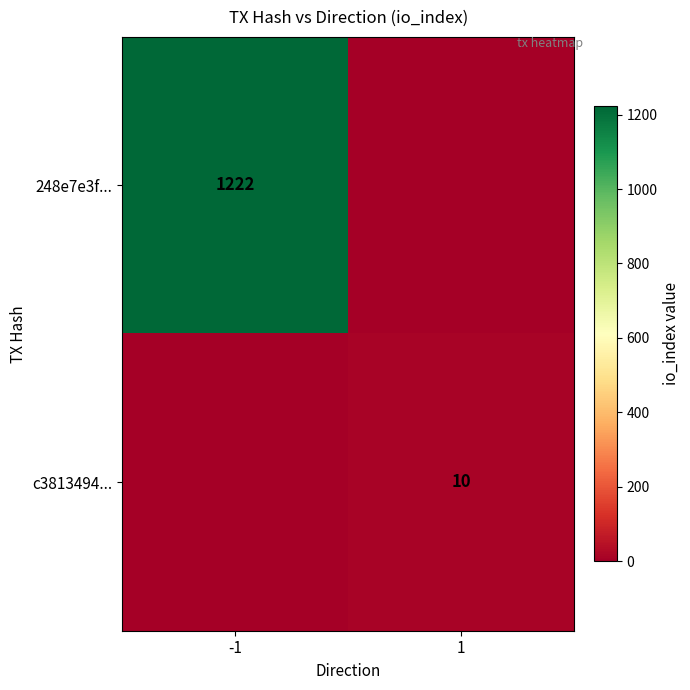

True or false: 248e7e3f... has a value of 2036 at -1.

False